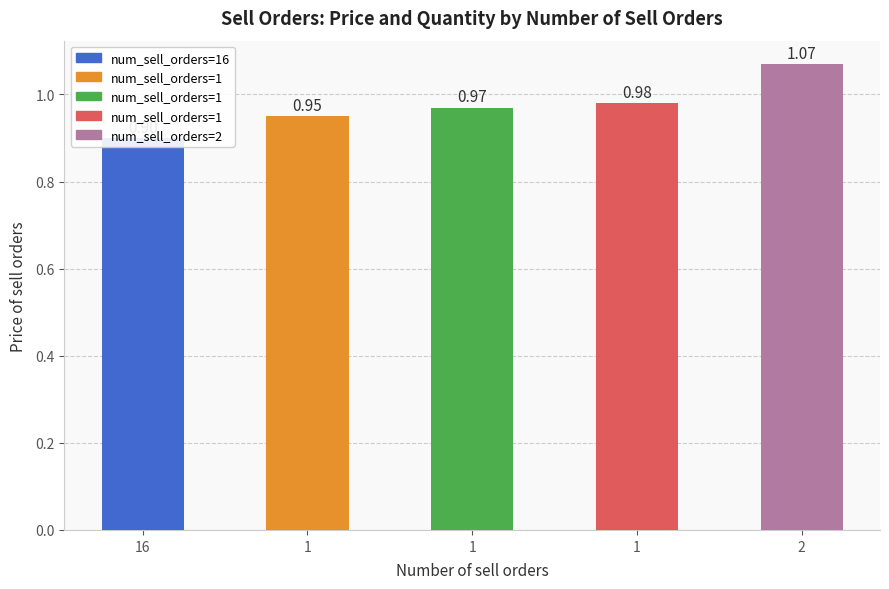

List the labels in order of value, smallest first.

16, 1, 1, 1, 2